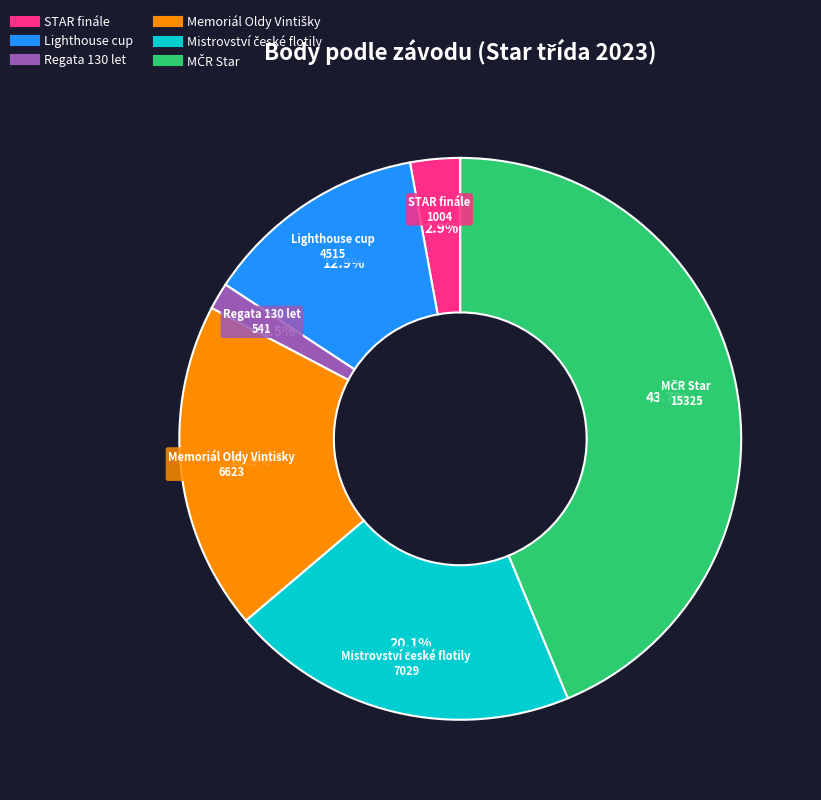

Which category has the smallest portion of the pie?

Regata 130 let